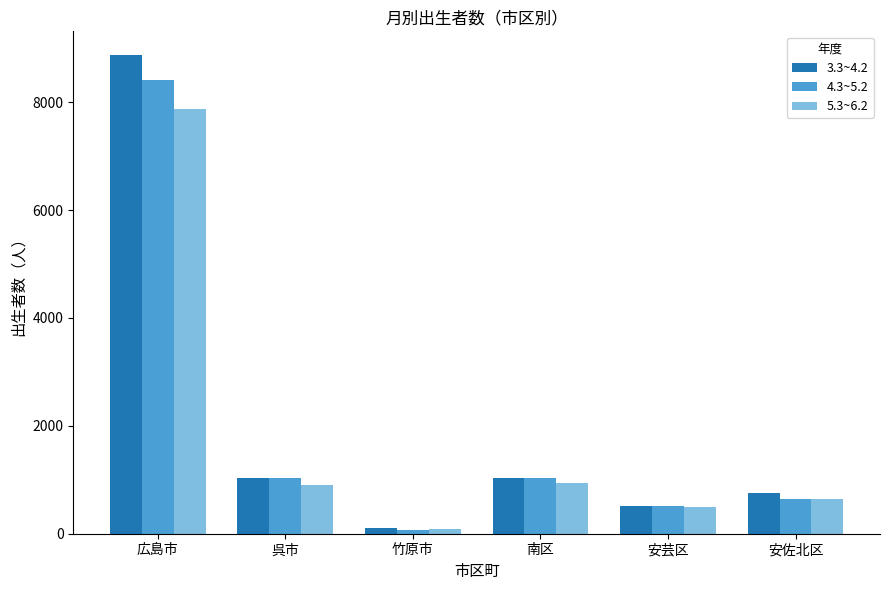

The value of 3.3~4.2 at 南区 is 1756. True or false?

False